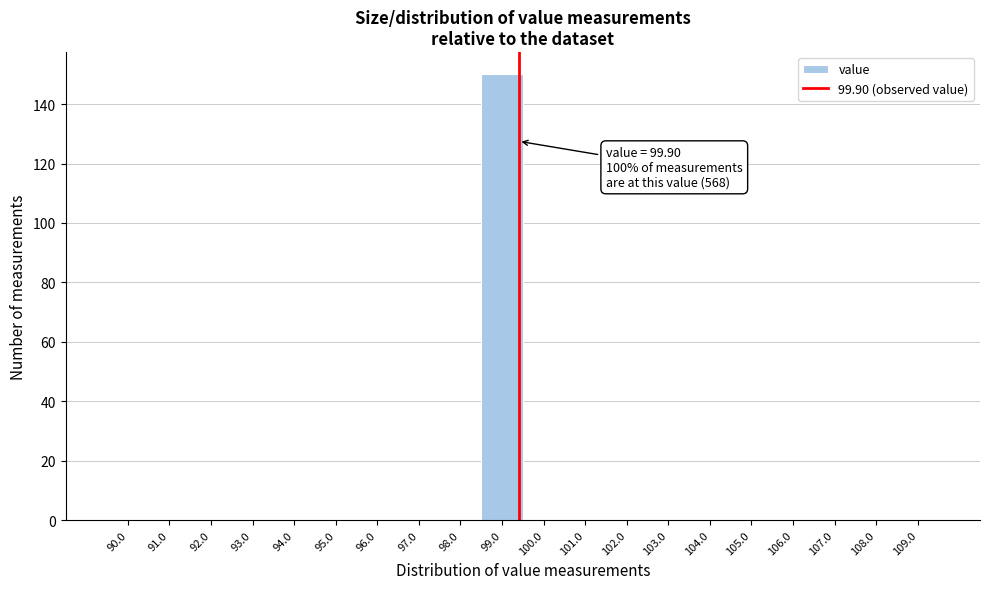

Reading left to right, list all the values displayed in this chart.

90.0=0	91.0=0	92.0=0	93.0=0	94.0=0	95.0=0	96.0=0	97.0=0	98.0=0	99.0=150	100.0=0	101.0=0	102.0=0	103.0=0	104.0=0	105.0=0	106.0=0	107.0=0	108.0=0	109.0=0